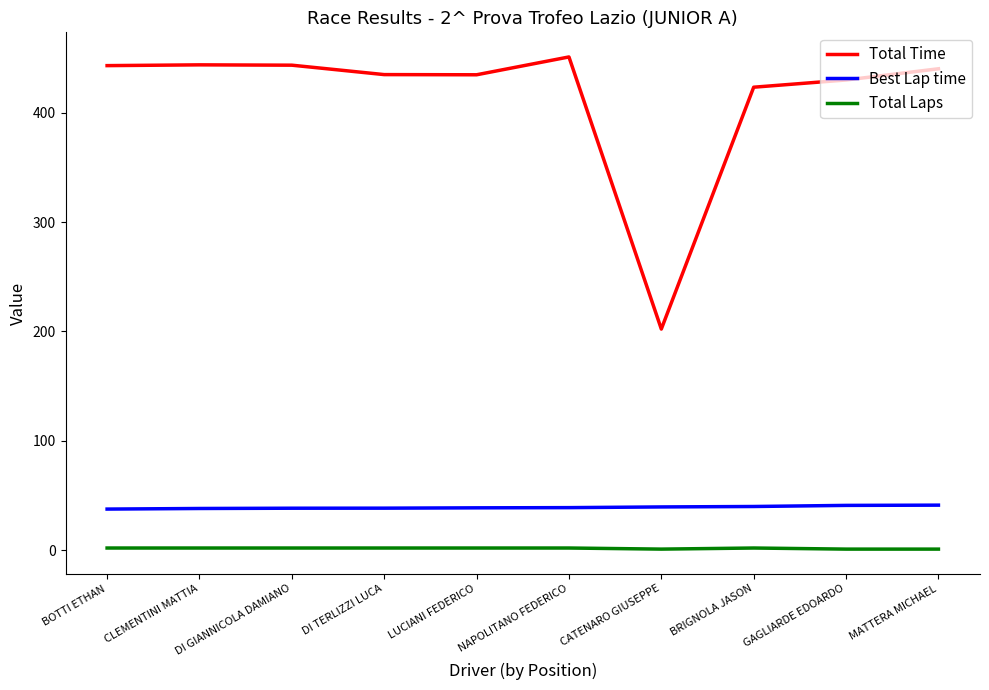

What is the average value of the Best Lap time series?

39.2